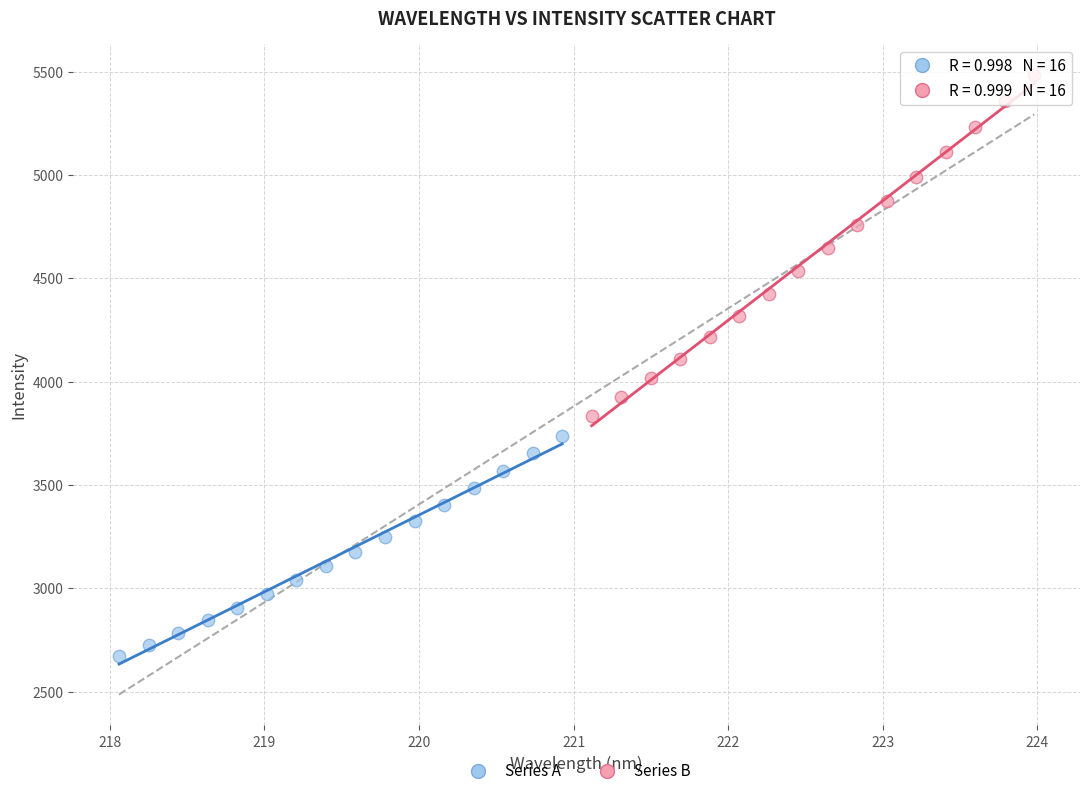

Which series has the largest Y range (max minus min)?

Series B